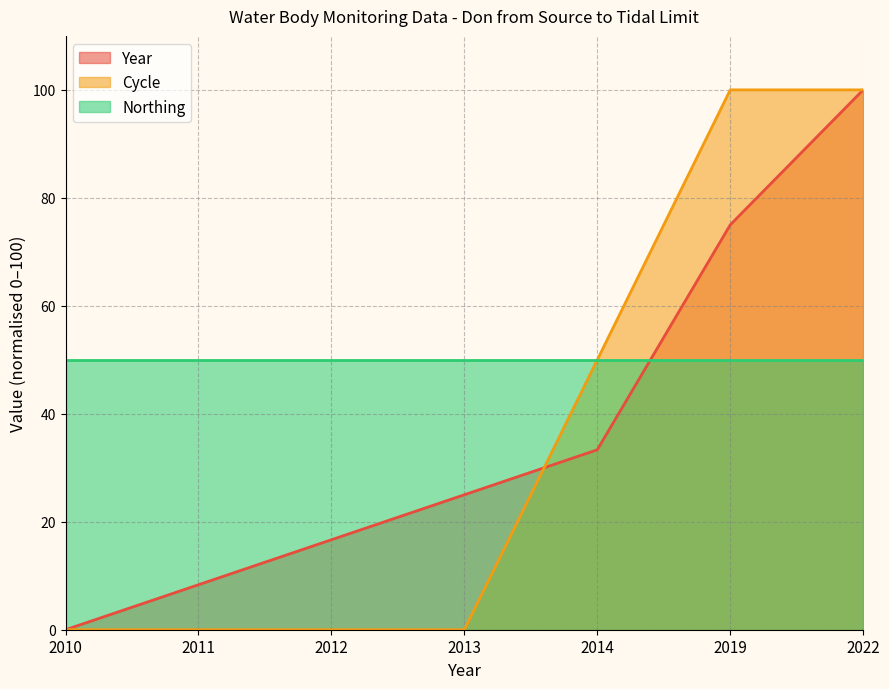

At how many categories does at least one series exceed 54?

2